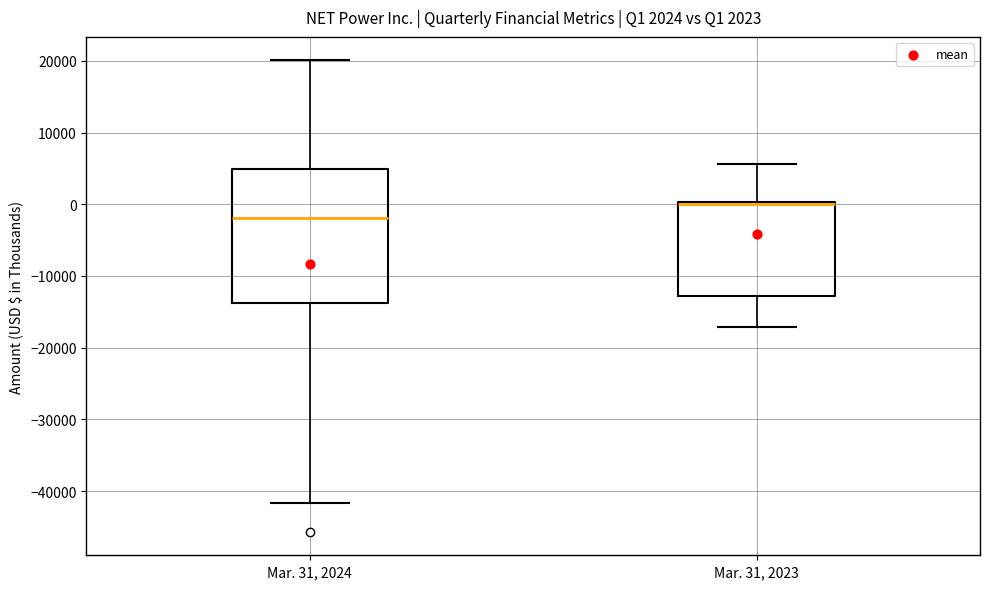

Which box has the lowest median line?

Mar. 31, 2024